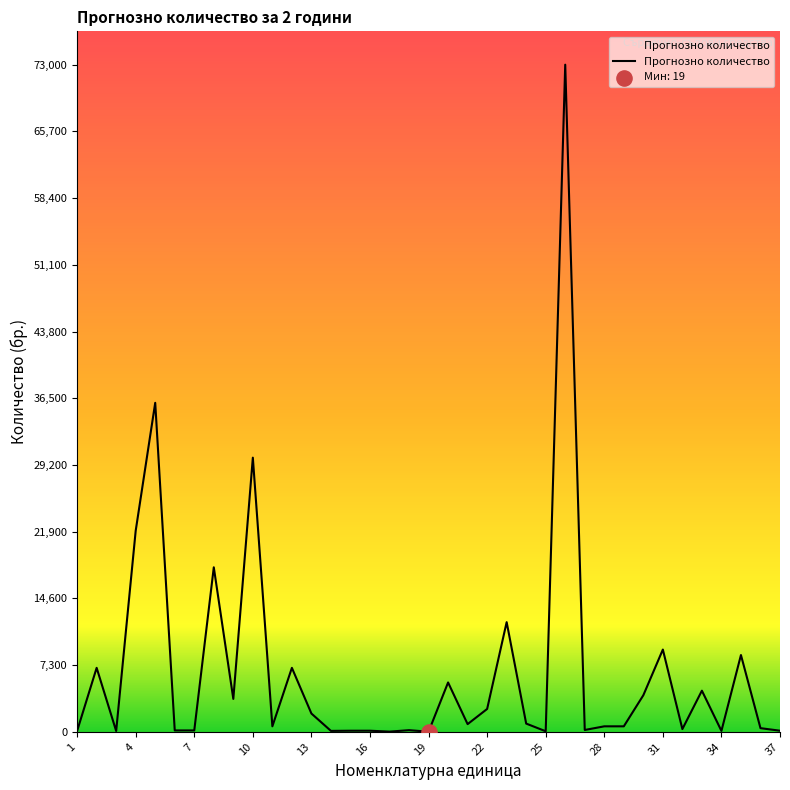

What is the difference between the maximum and minimum values?

72990